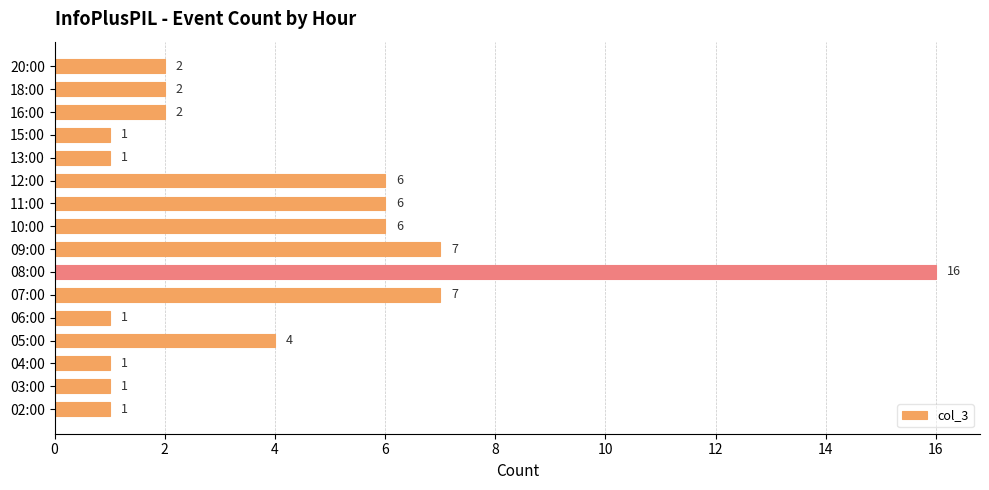

What is the smallest value displayed?

1